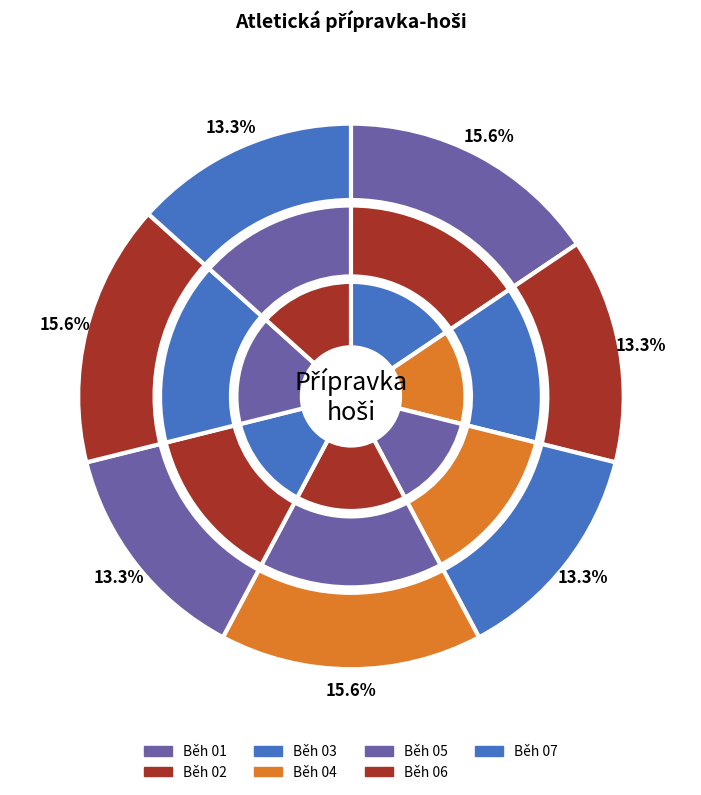

How many slices are in this pie chart?

7